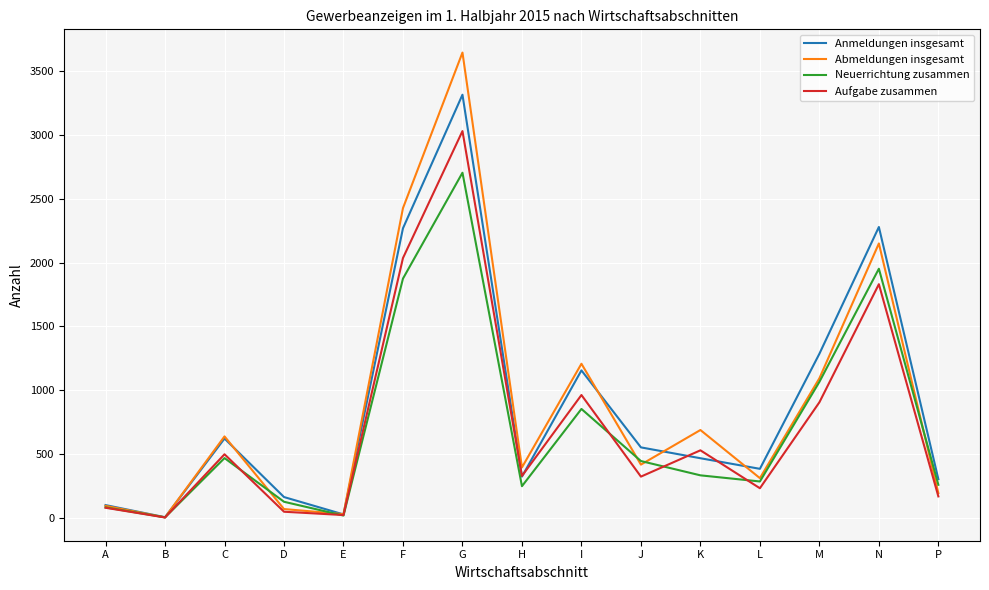

List the series in order of their peak value, highest first.

Abmeldungen insgesamt, Anmeldungen insgesamt, Aufgabe zusammen, Neuerrichtung zusammen